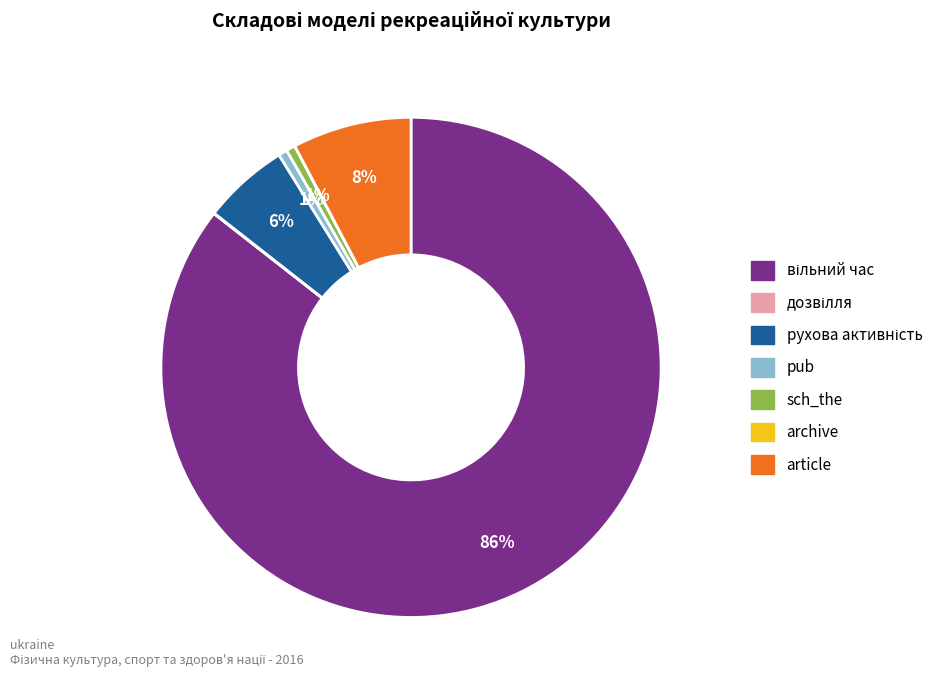

To the nearest percent, what is the average slice percentage?

14%